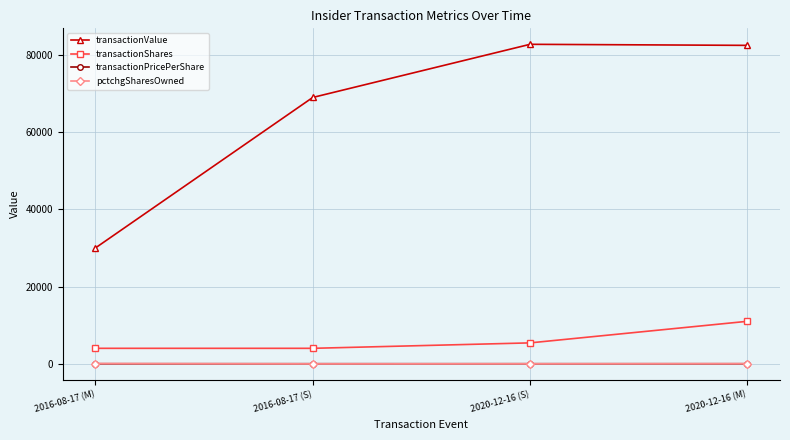

Between 2016-08-17 (M) and 2020-12-16 (S), which series saw the biggest shift?

transactionValue